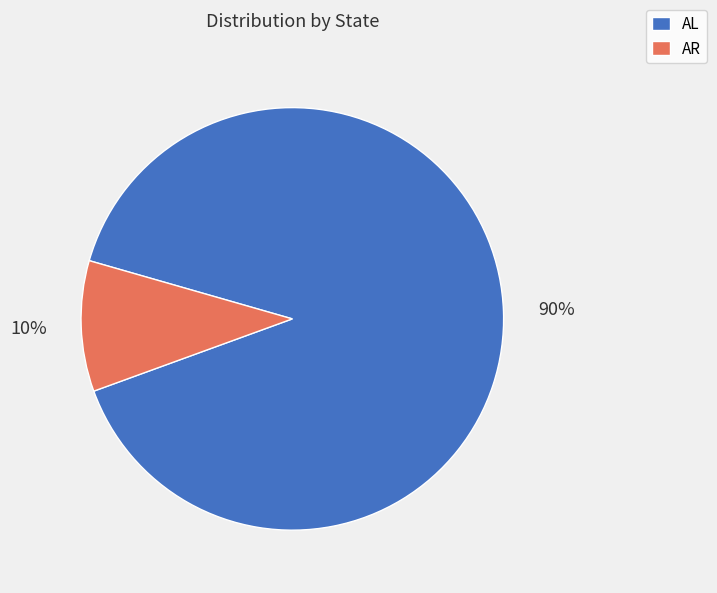

To the nearest percent, what portion does AR represent?

10%